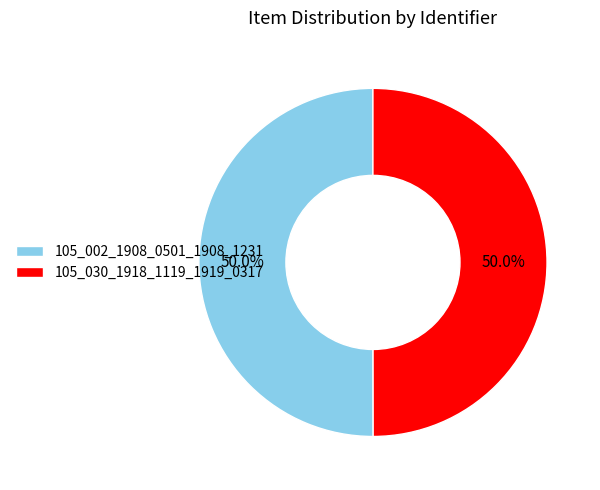

Approximately how many times larger is the value at 105_002_1908_0501_1908_1231 compared to 105_030_1918_1119_1919_0317?

1.0